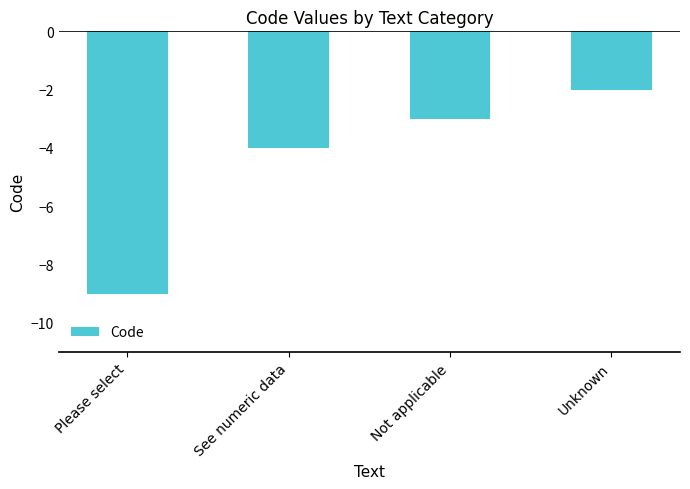

What is the maximum value shown in the chart?

-2